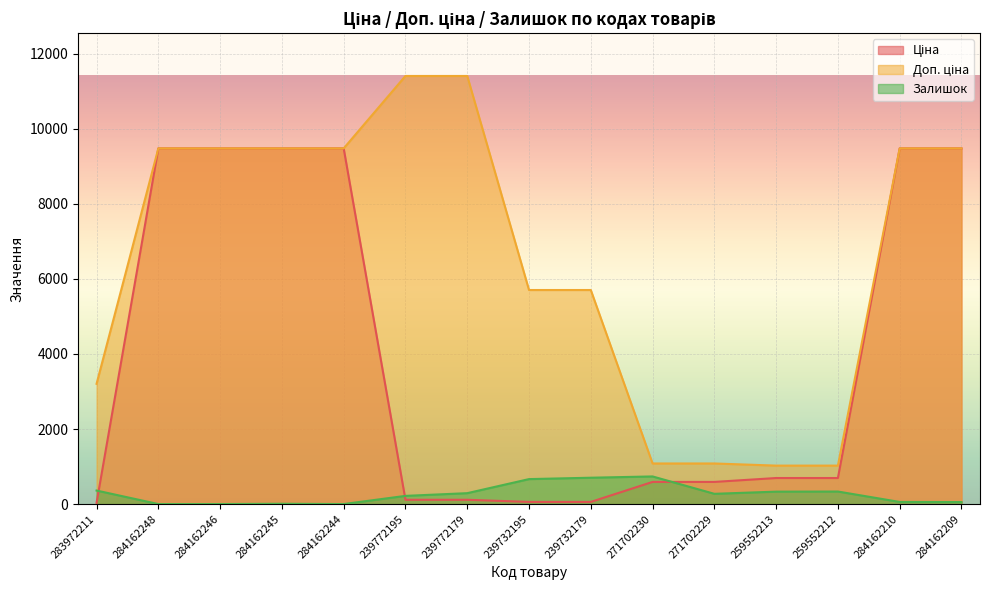

How many values in the Залишок series exceed 273?

7